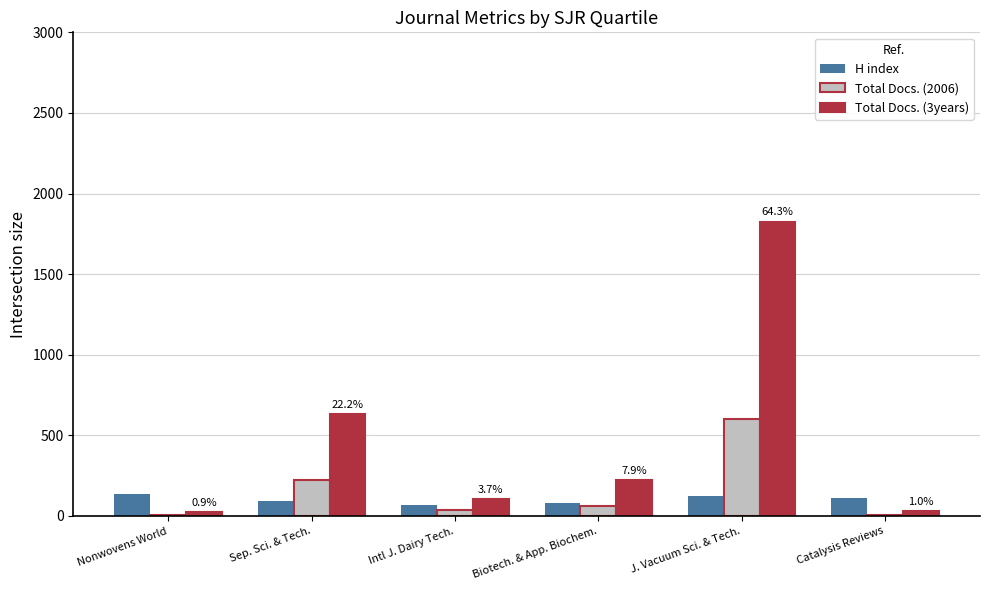

Are the bars horizontal?

No